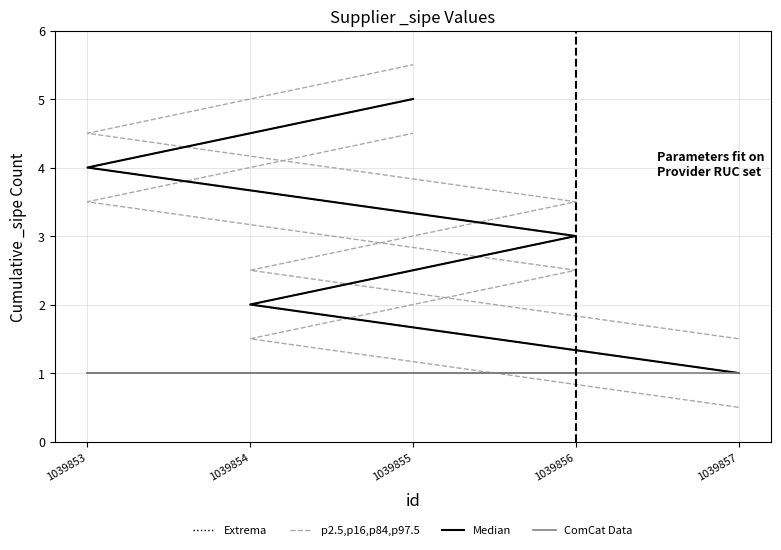

Where is Extrema nearest to the value 3?

1039856